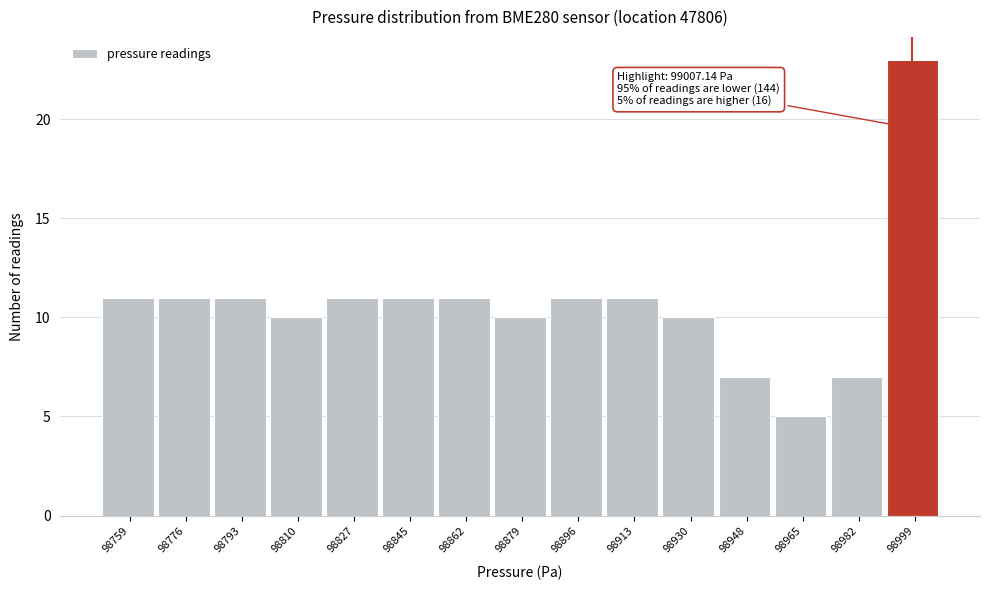

Reading left to right, extract all data points from this chart.

98759=11	98776=11	98793=11	98810=10	98827=11	98845=11	98862=11	98879=10	98896=11	98913=11	98930=10	98948=7	98965=5	98982=7	98999=23